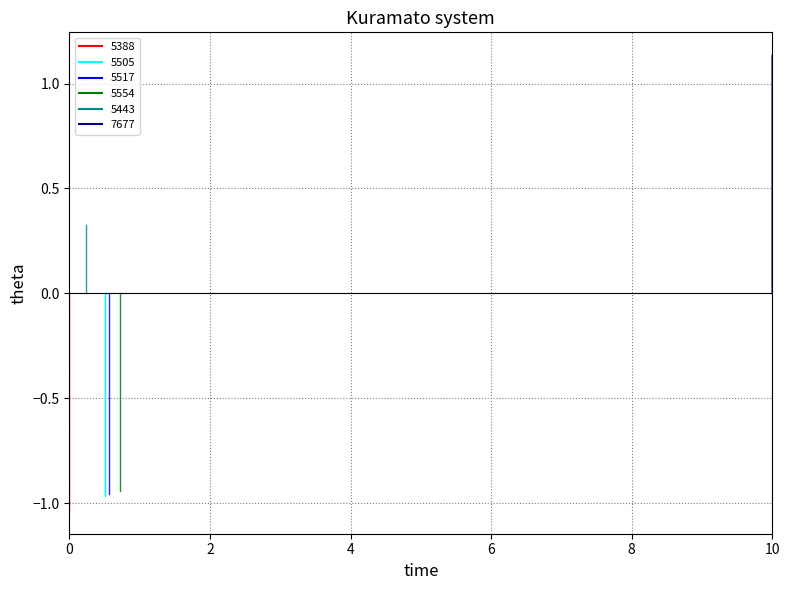

Reading right to left, extract all data points from this chart.

work_5388: -1.0	0.0
work_5505: -1.0	0.0
work_5517: -1.0	0.0
work_5554: -0.9	0.0
work_5443: 0.3	0.0
work_7677: 1.1	0.0